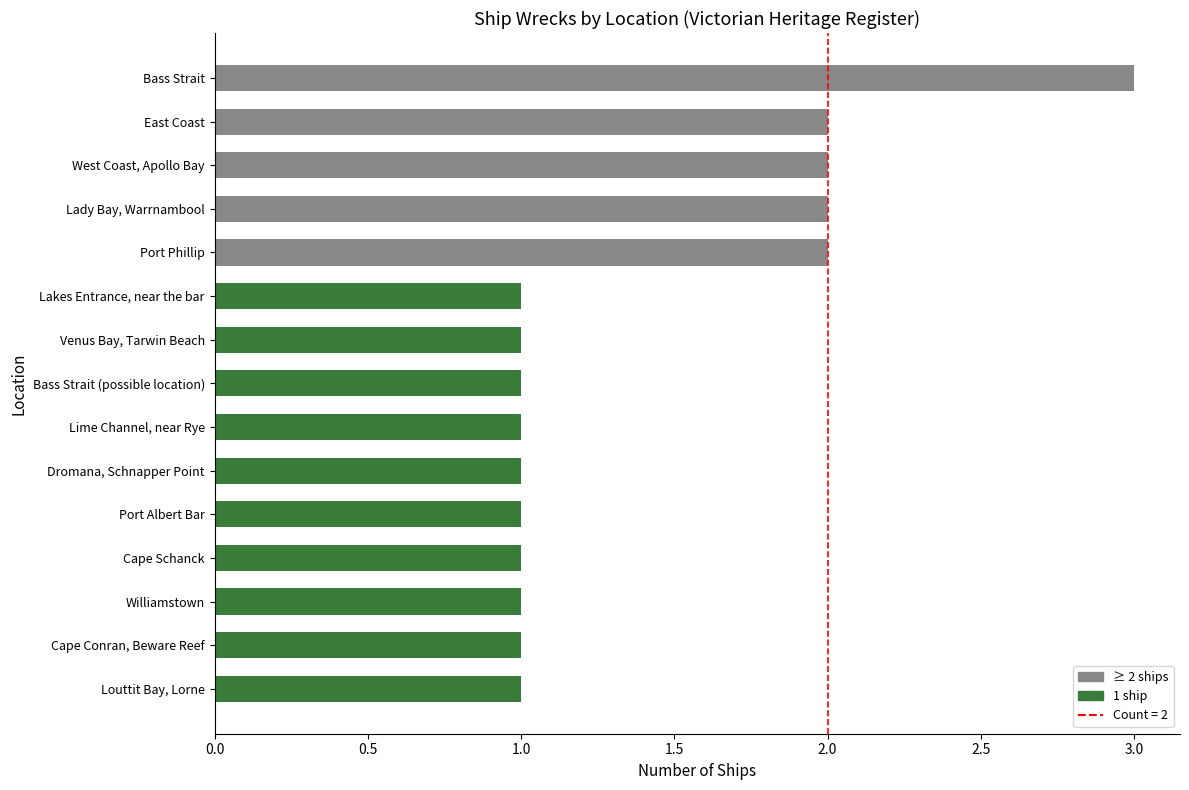

The chart shows a value of 1 at Williamstown. True or false?

True